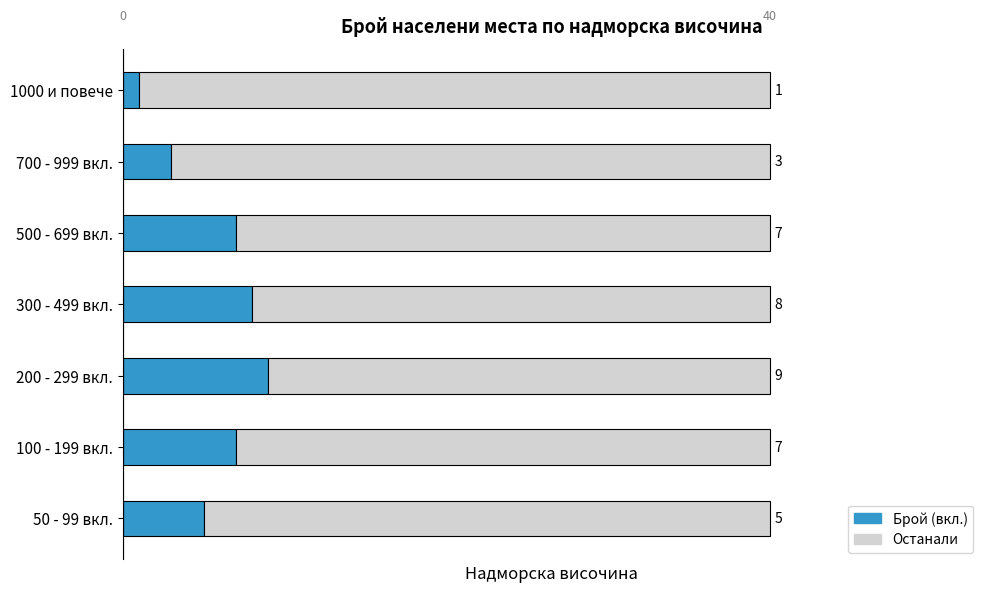

Where is Брой (вкл.) nearest to the value 5?

50 - 99 вкл.